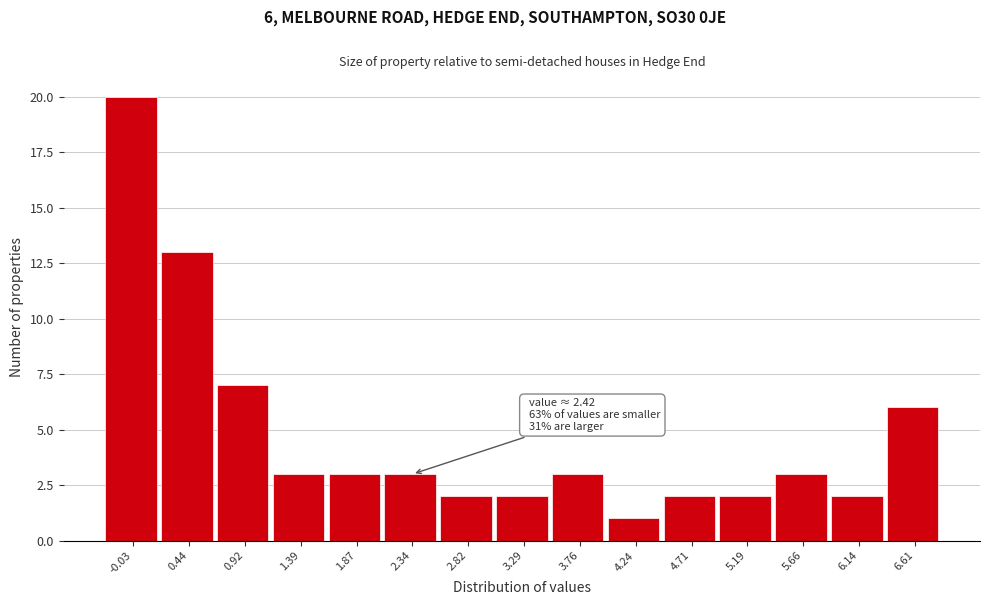

Which range on the x-axis has the tallest bar?

-0.25 to 0.20